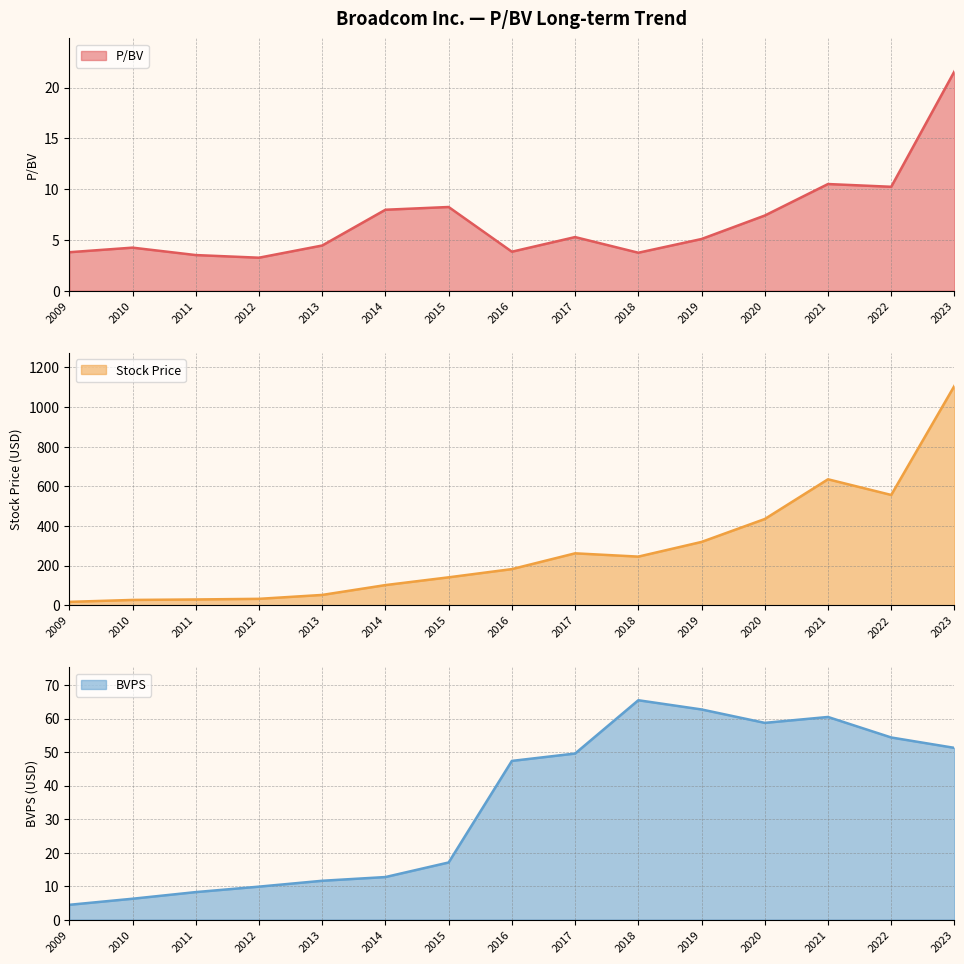

Which series has the largest range (max minus min)?

Stock Price